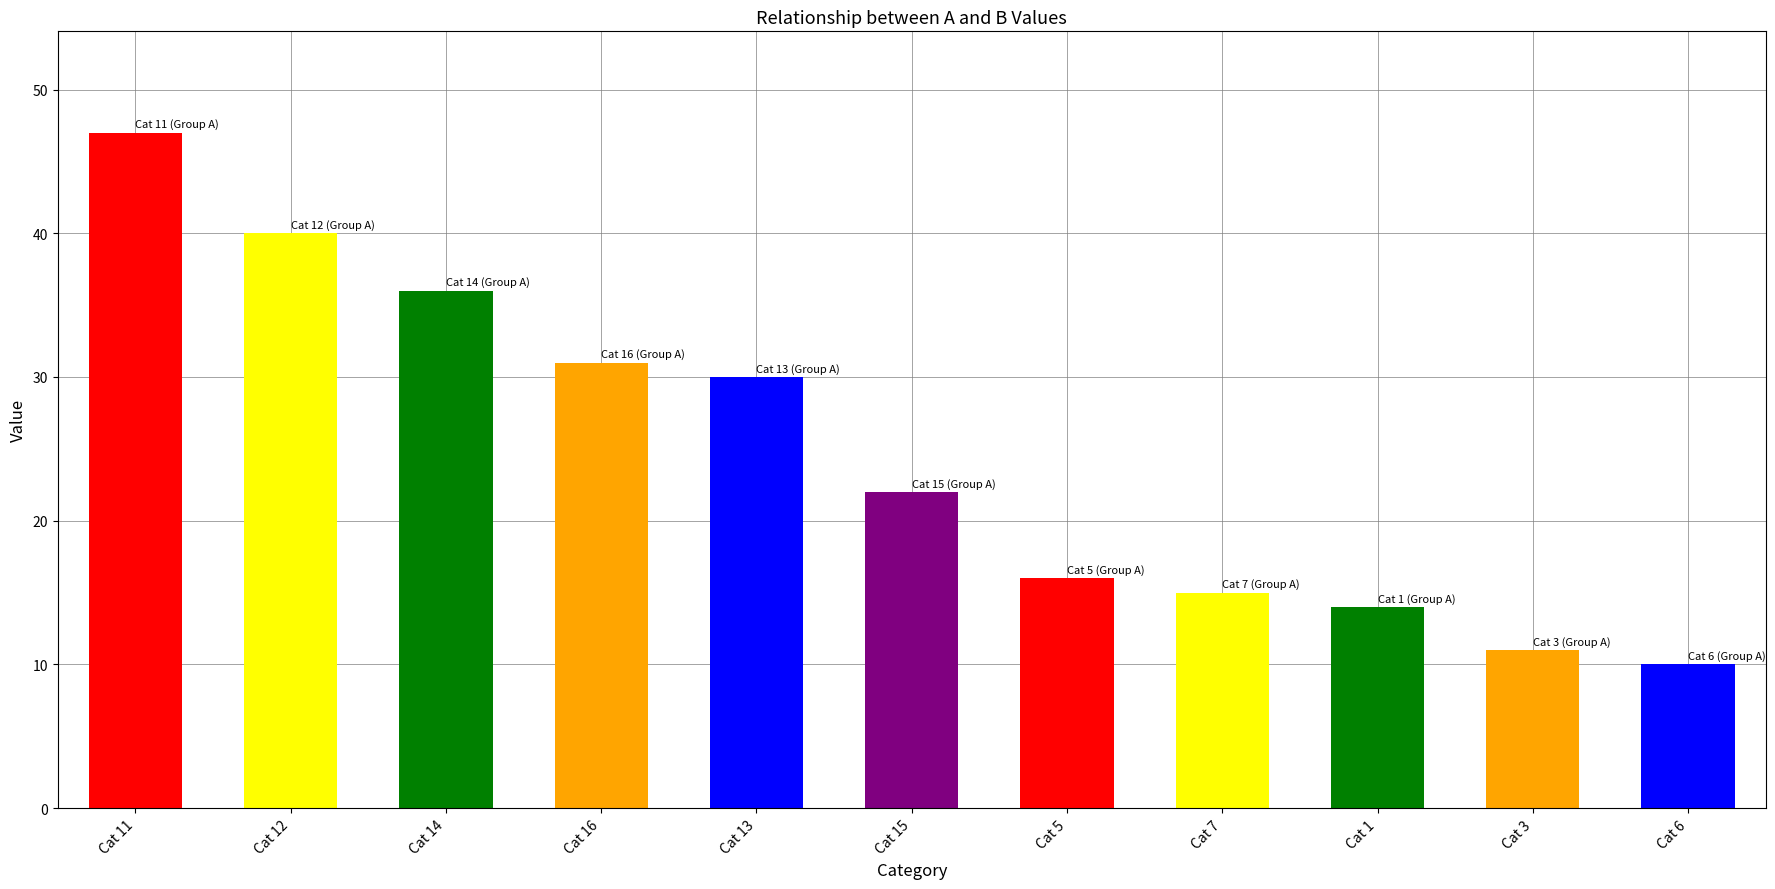

What is the sum of all values?

272